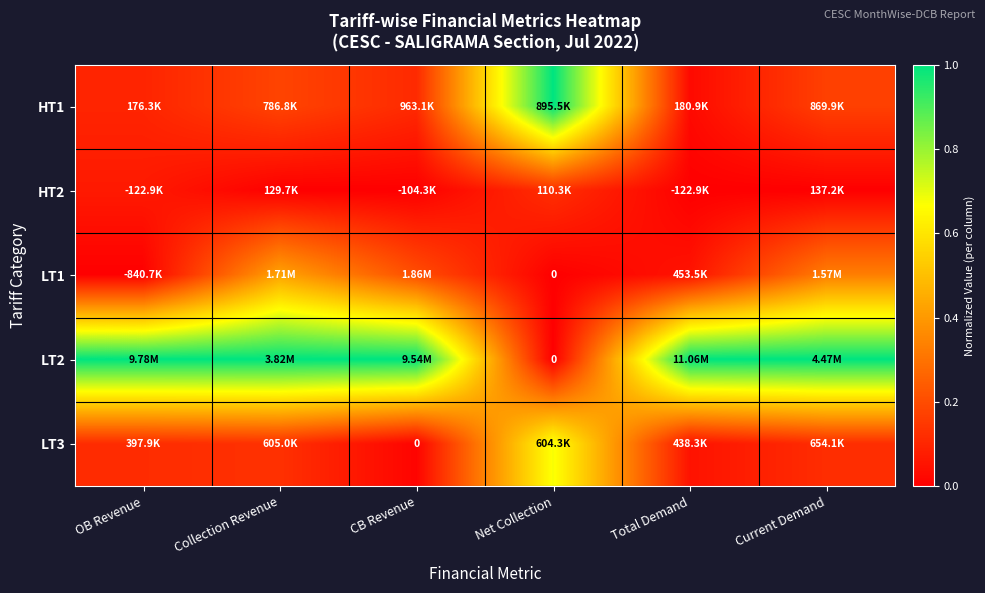

What is the difference between the highest and lowest values at OB Revenue?

1.0